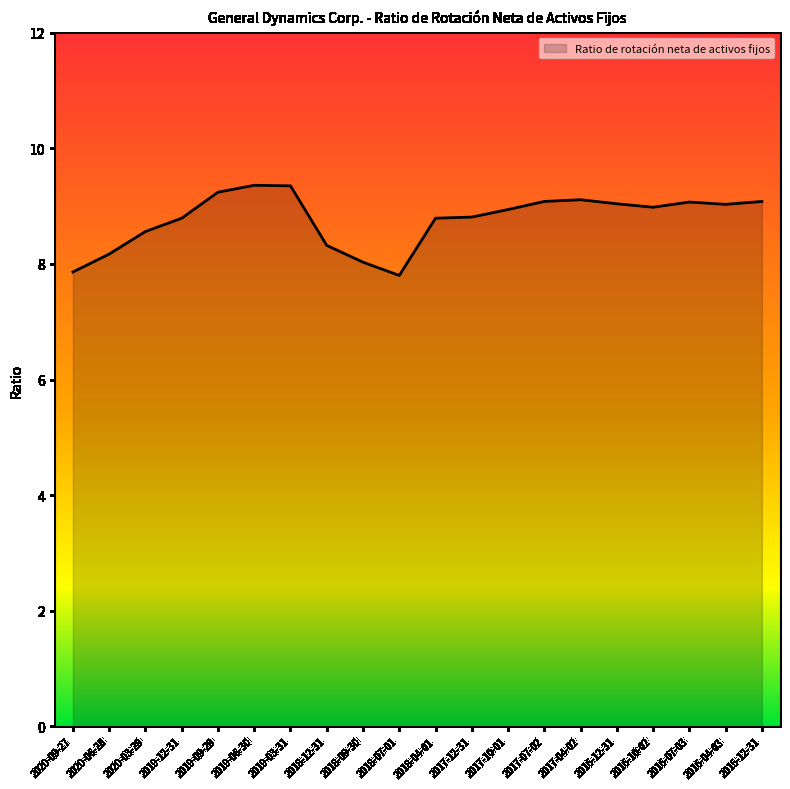

True or false: the data has more than 1 interior local peaks.

True